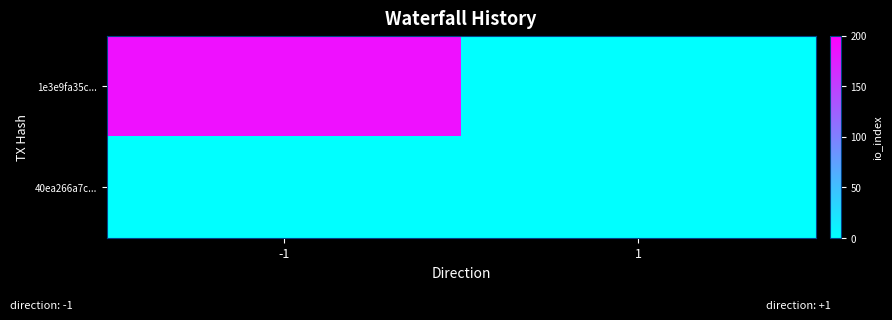

What is the difference between the highest and lowest values at -1?

187